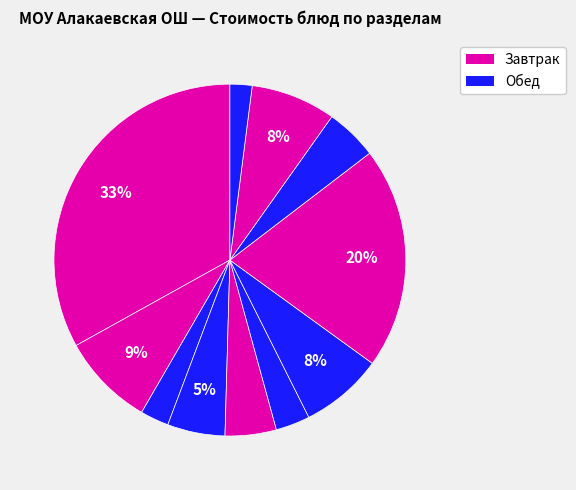

Count the number of slices in the pie.

11